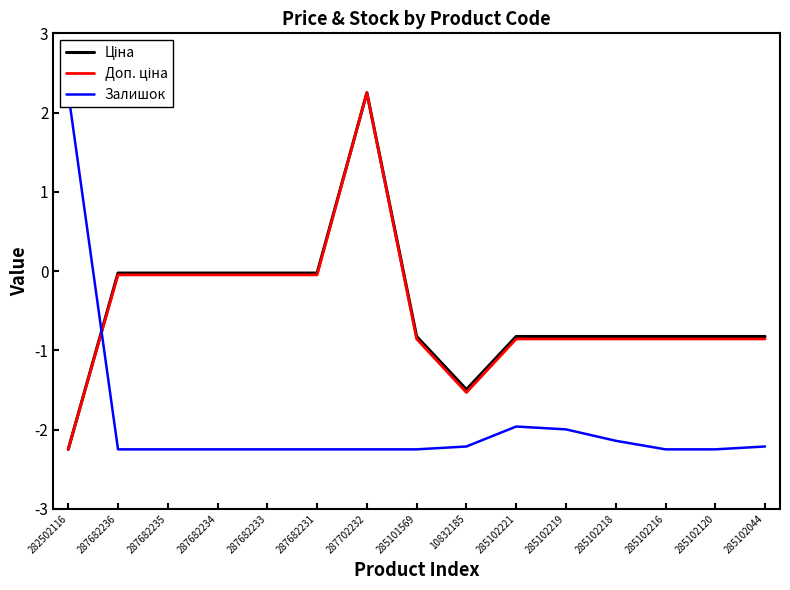

At which category does the chart reach its peak across all series?

287702232